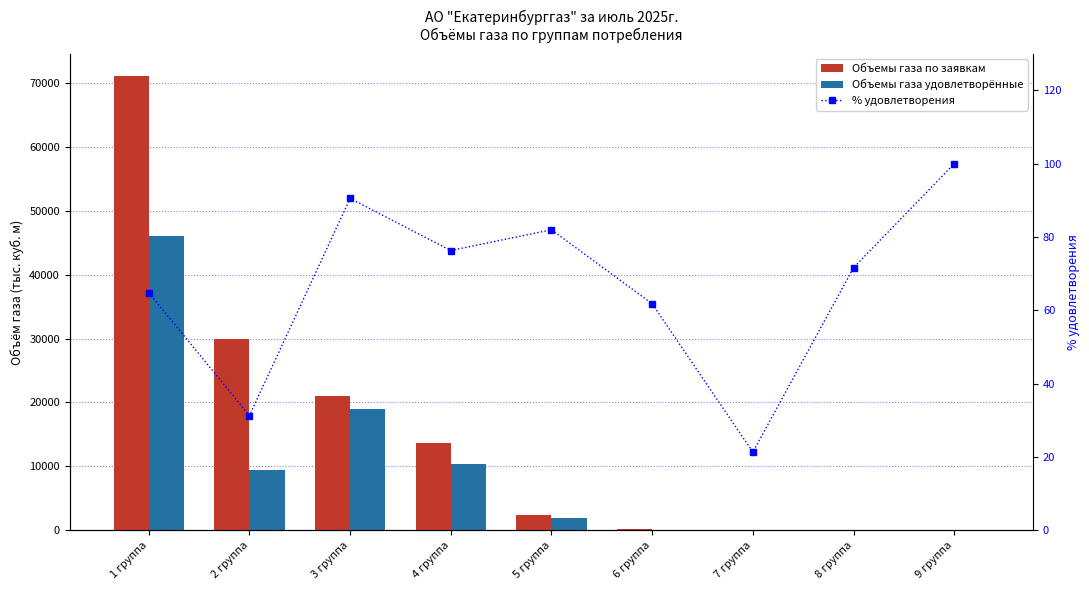

What is the greatest value displayed?

71000.0